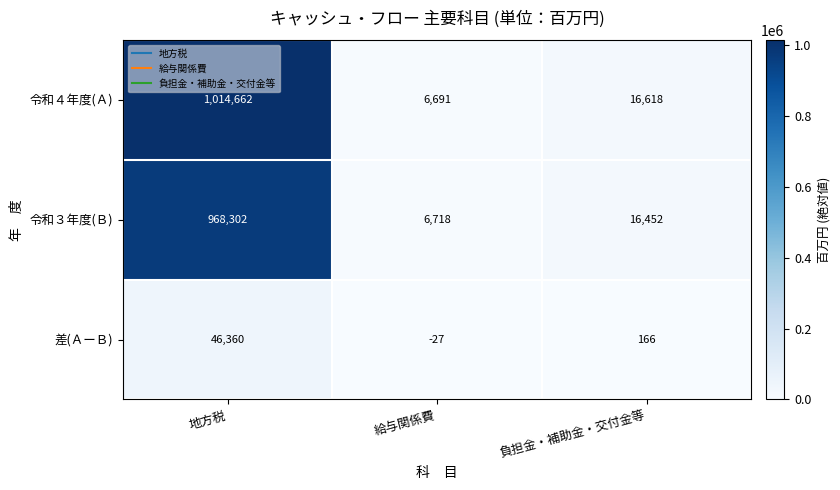

Reading left to right, extract all data points from this chart.

令和４年度(Ａ): 地方税=1014662	給与関係費=6691	負担金・補助金・交付金等=16618
令和３年度(Ｂ): 地方税=968302	給与関係費=6718	負担金・補助金・交付金等=16452
差(ＡーＢ): 地方税=46360	給与関係費=-27	負担金・補助金・交付金等=166